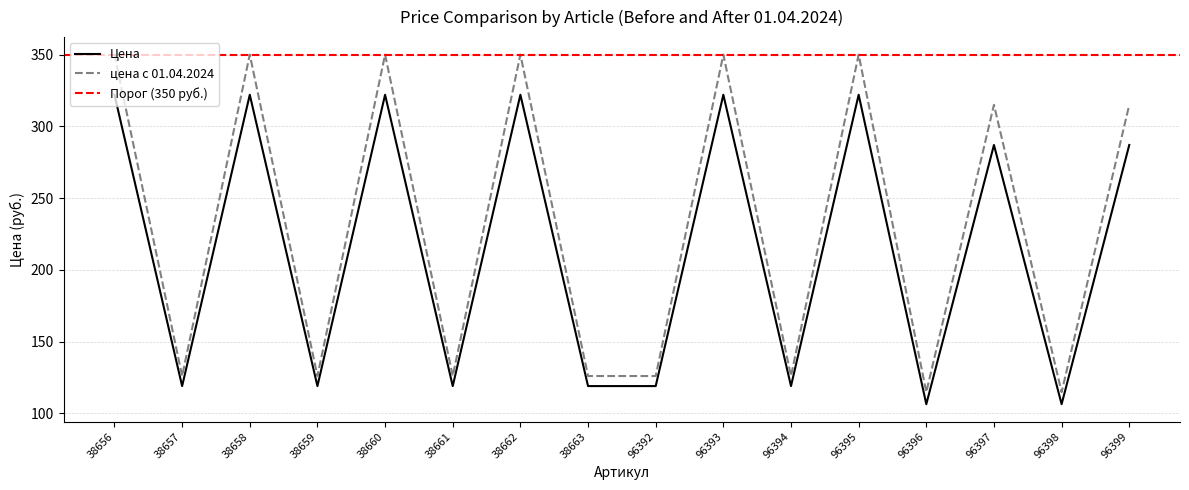

How many interior local valleys does the Цена series have?

6